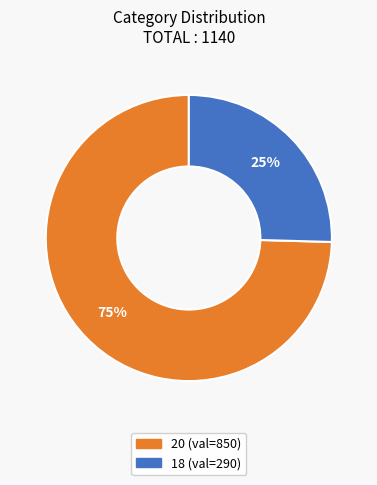

How many segments does this pie chart have?

2